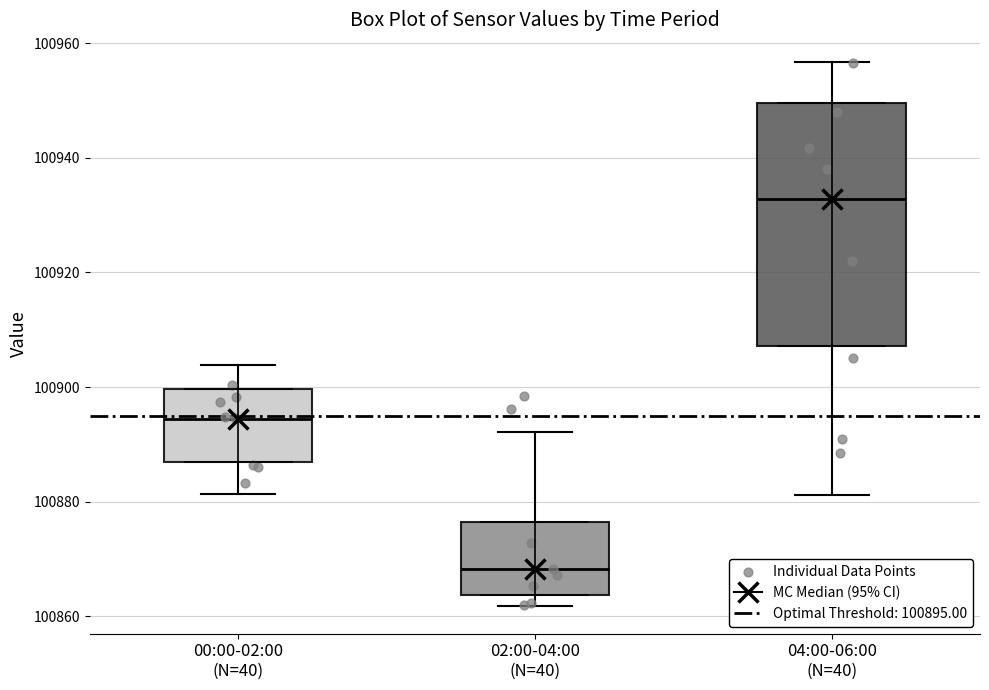

Reading left to right, transcribe this box plot: for each box, give where its median line is, the range the box spans, and where its two whiskers end, as read against the y-axis. The values are not printed on the chart, so give them approximately, as read against the axis.

00:00-02:00 (N=40): median 100894, box 100886 to 100900, whiskers 100882 to 100904
02:00-04:00 (N=40): median 100868, box 100864 to 100876, whiskers 100862 to 100892
04:00-06:00 (N=40): median 100932, box 100908 to 100950, whiskers 100882 to 100956